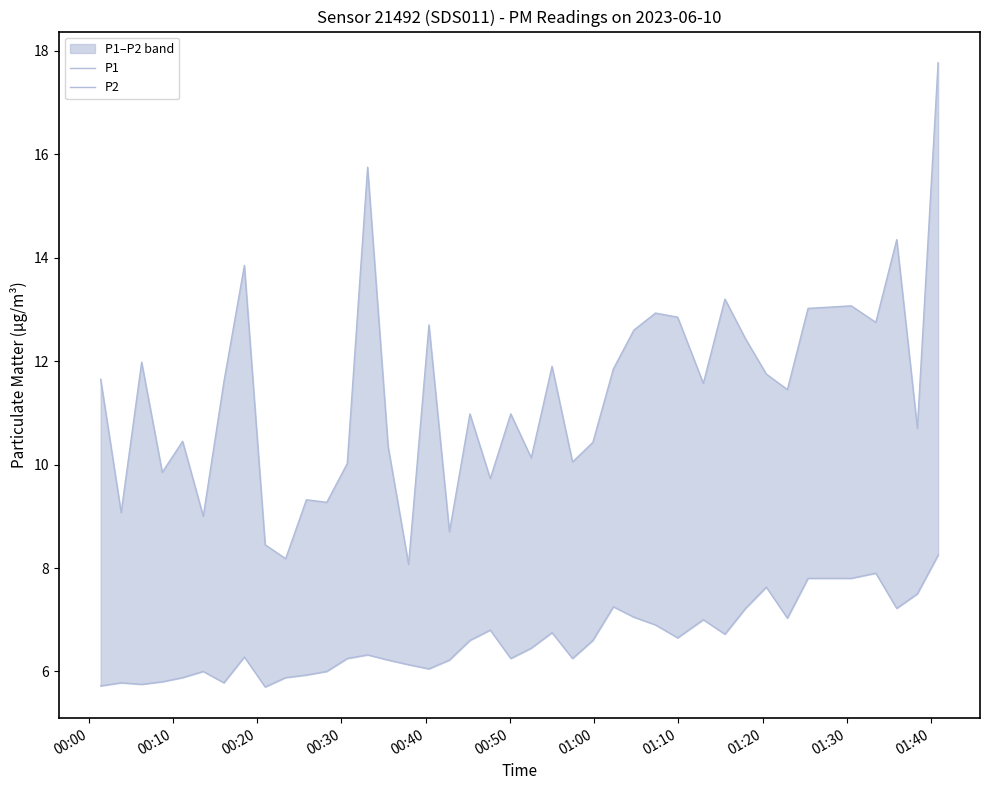

How many values in the P1 series are below 11?

19